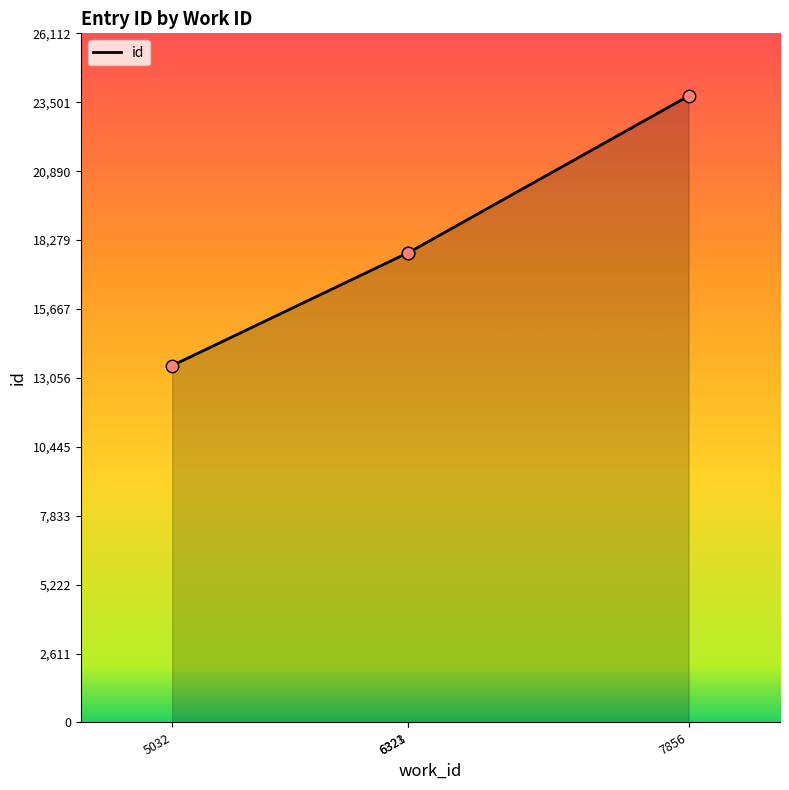

What is the change in value from 6321 to 6323?

+1.0